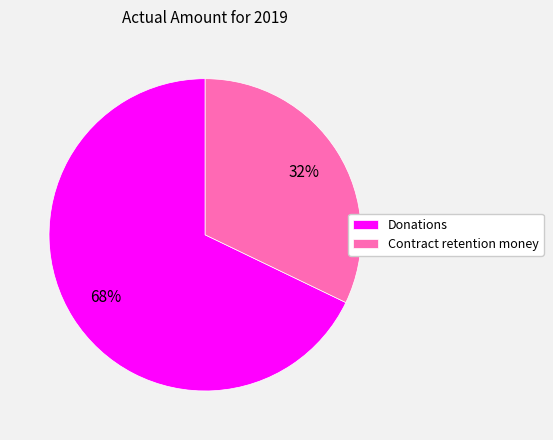

Combined, do Donations and Contract retention money account for over 50%?

Yes